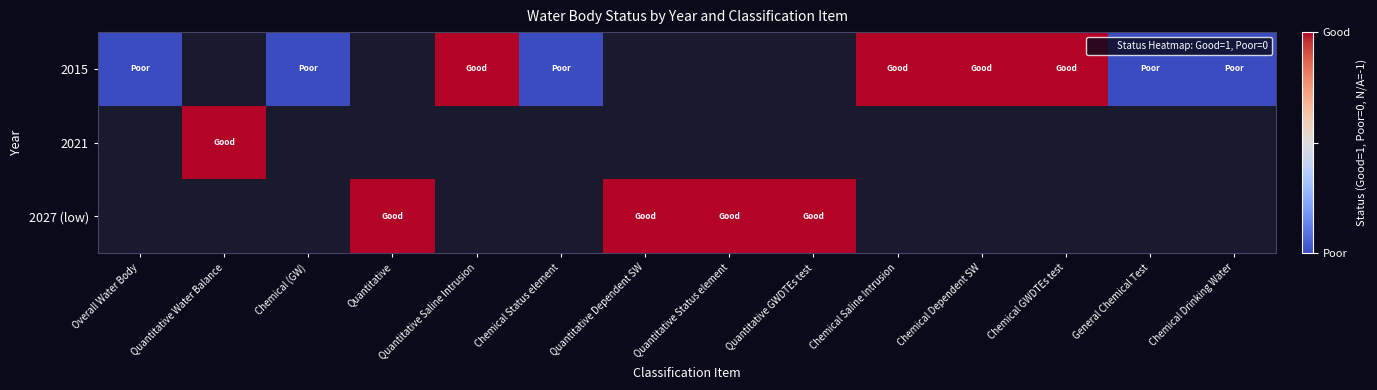

At Quantitative Saline Intrusion, list the series in order from largest to smallest.

2015, 2021, 2027 (low)